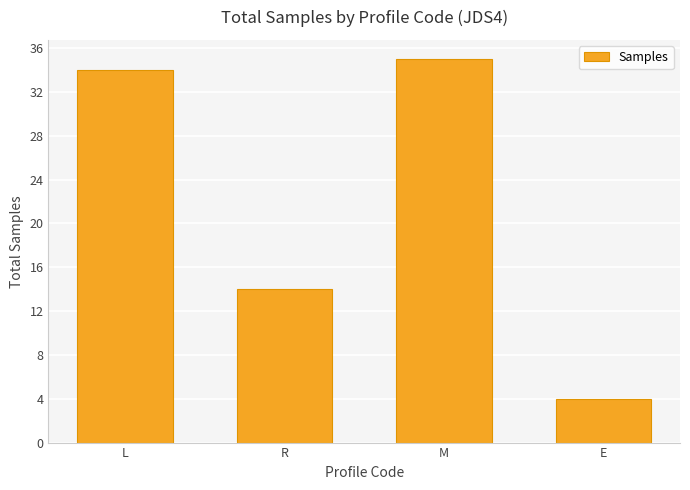

How many data points does each series have?

4